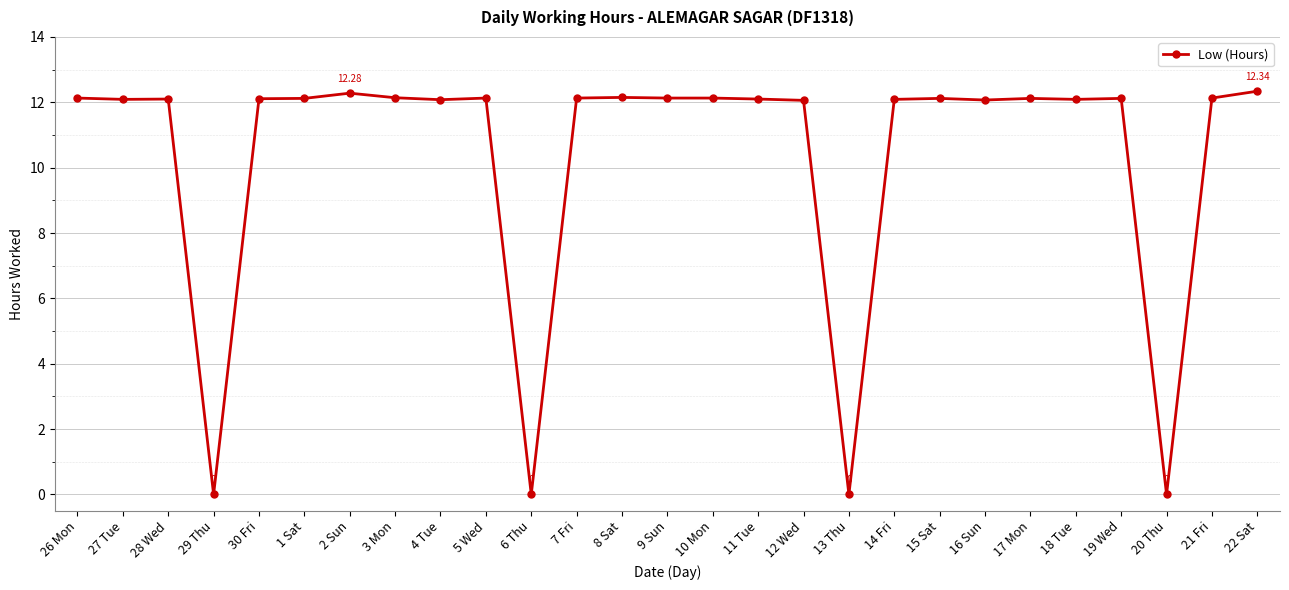

Count the number of data series in this chart.

1